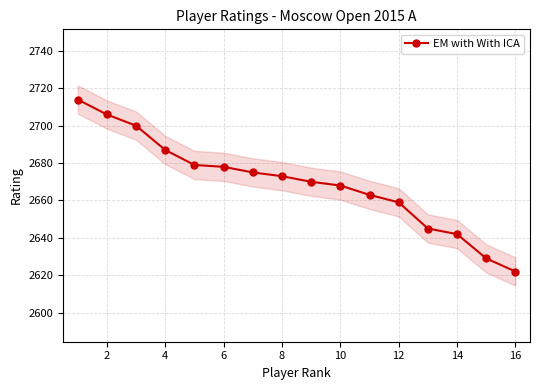

Which category has the lowest value in the EM with With ICA series?

16